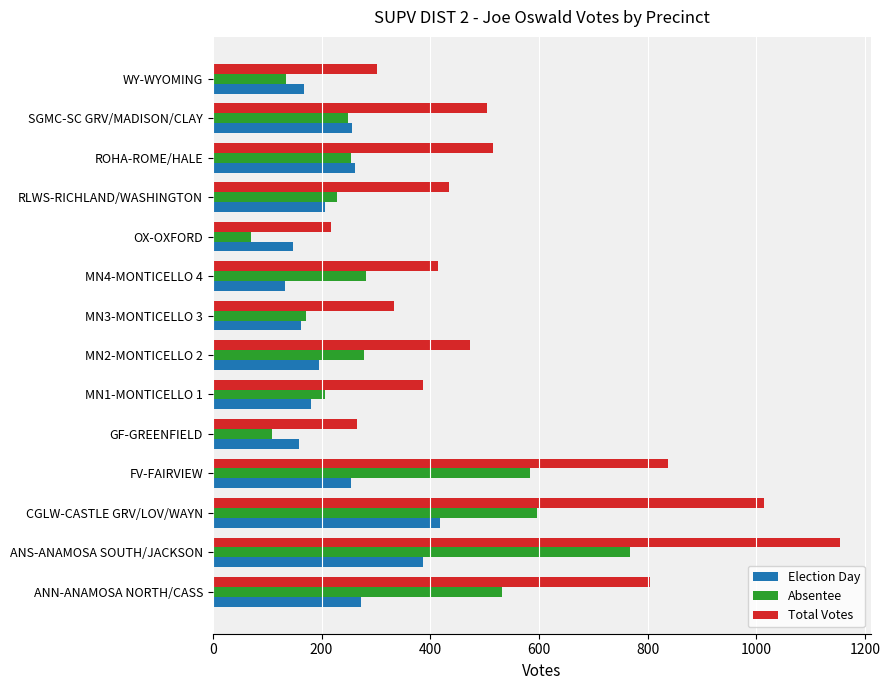

How many data points does each series have?

14